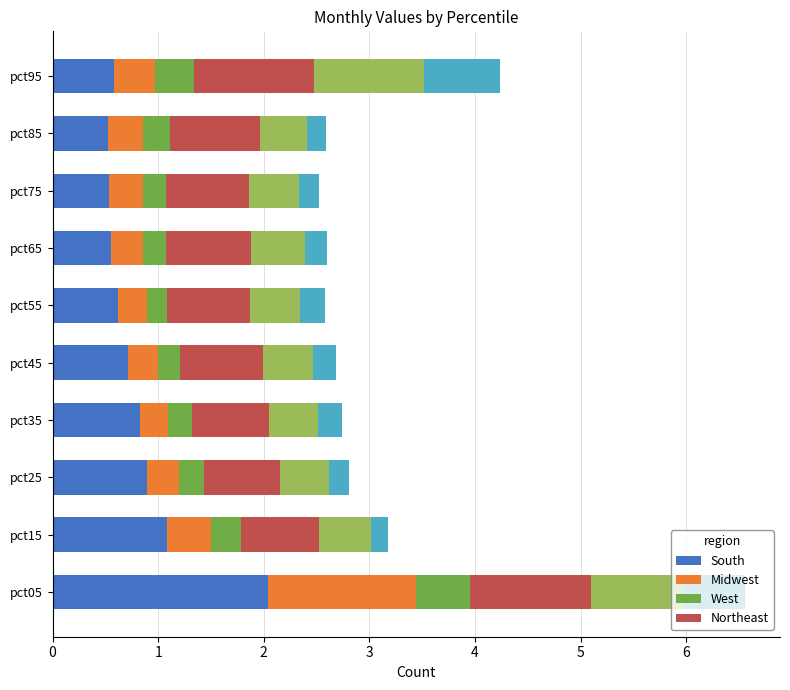

At which category is the sum across all series the highest?

pct05